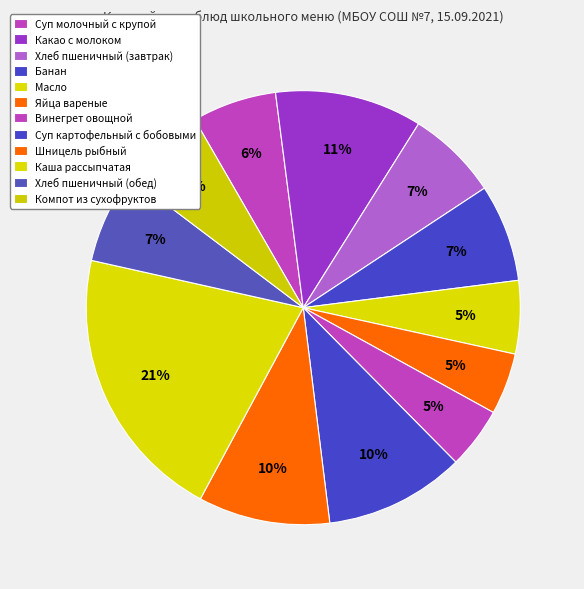

Is it true that Винегрет овощной is 5% of the pie?

True